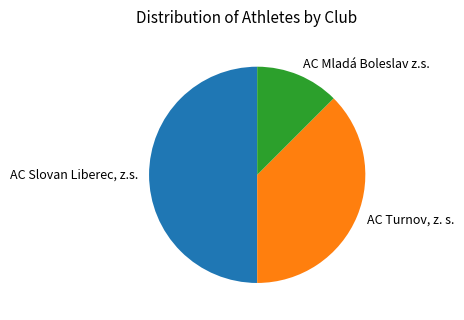

The AC Turnov, z. s. slice represents 44% of the pie. True or false?

False